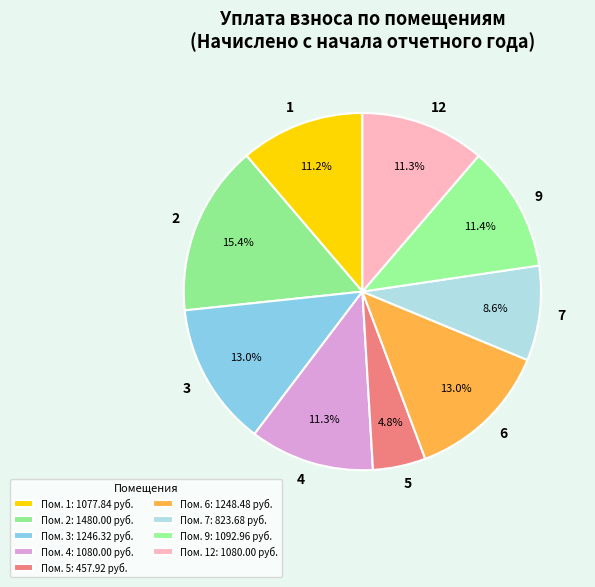

Is there any slice that represents more than half of the pie?

No